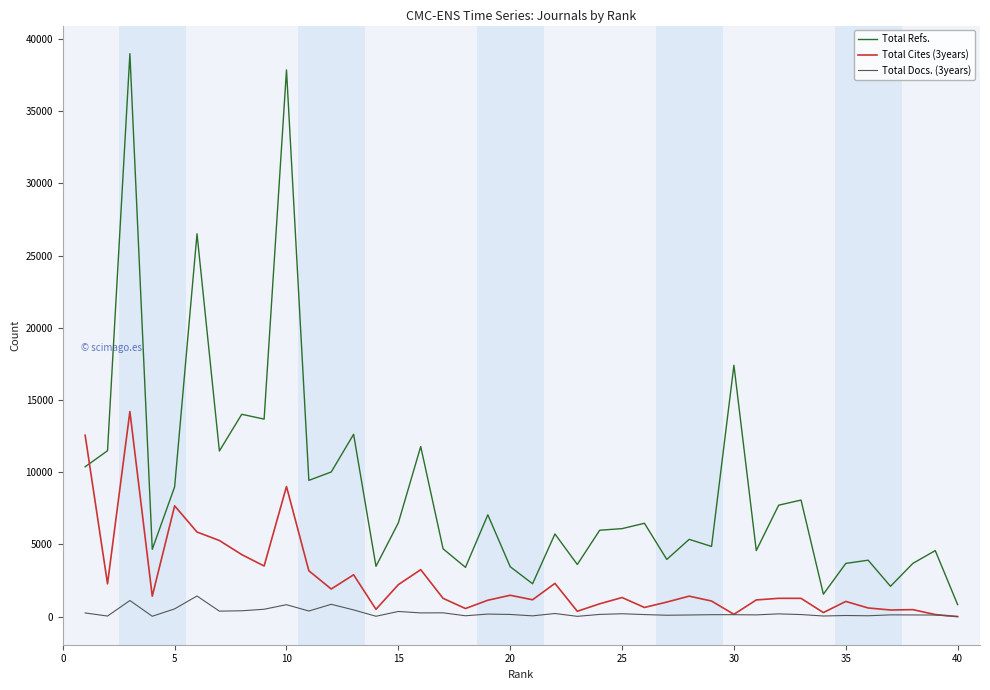

True or false: Total Refs. and Total Cites (3years) cross at least once.

True